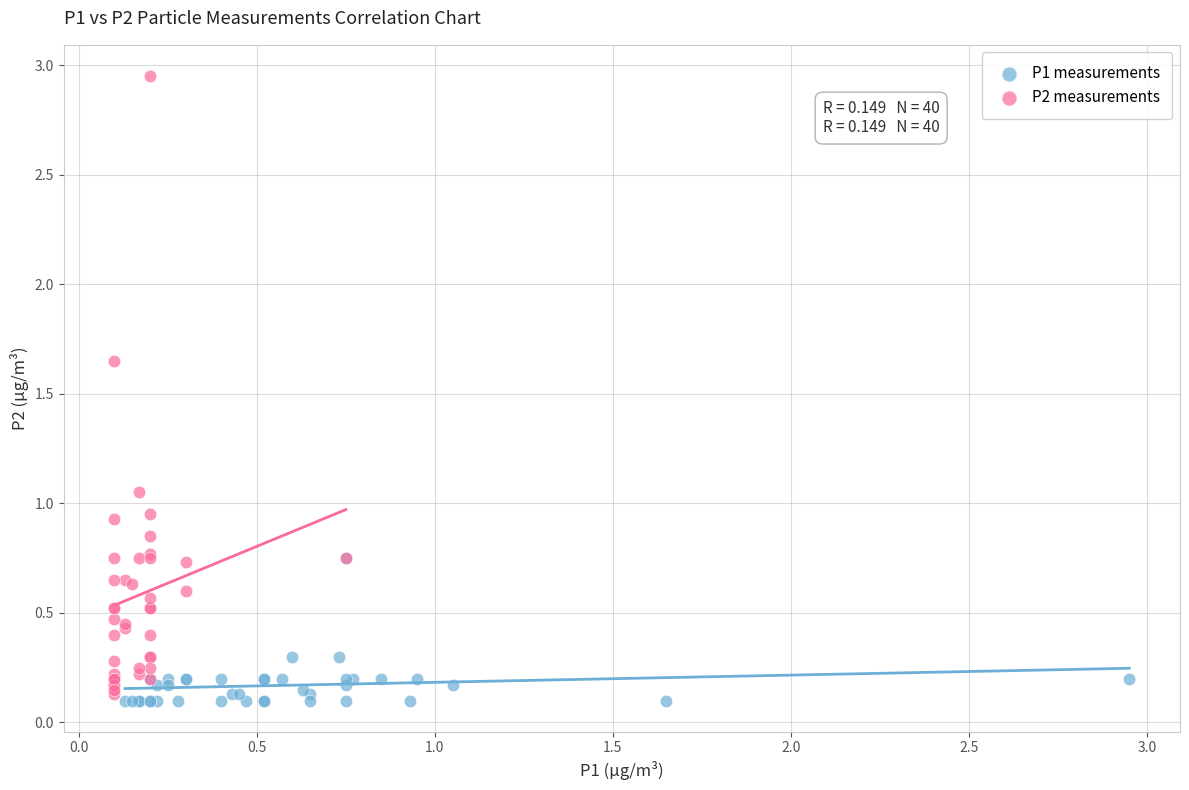

Which series has the largest Y range (max minus min)?

P2 measurements